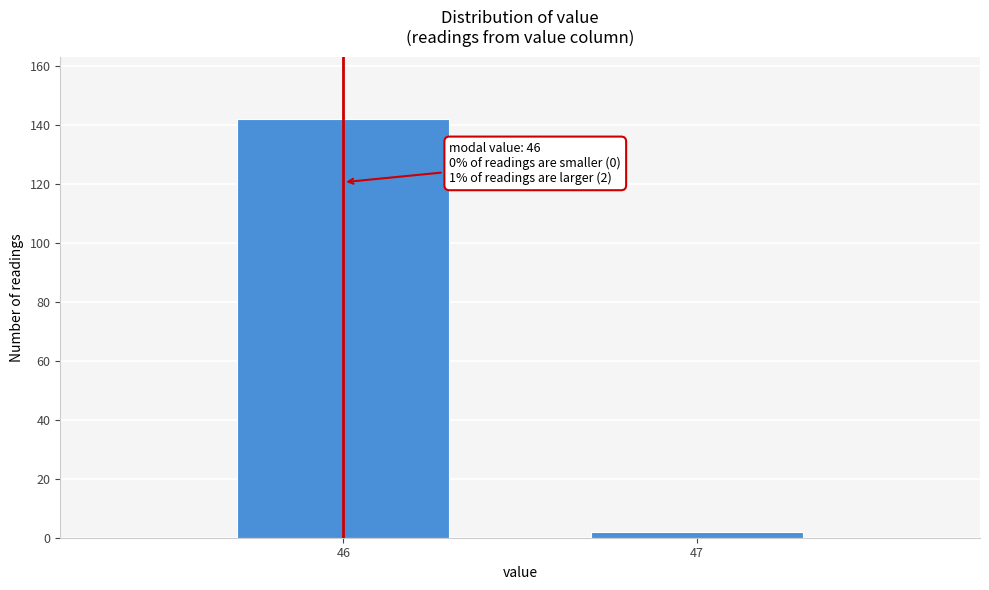

Reading left to right, extract all data points from this chart.

46=142	47=2